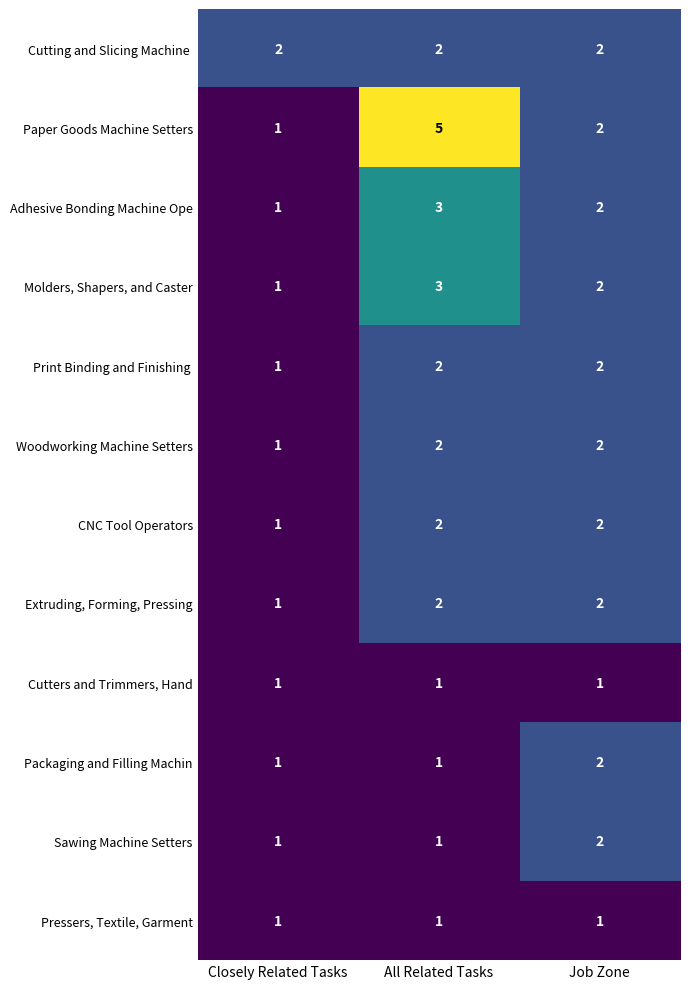

What is the difference between the highest and lowest values at All Related Tasks?

4